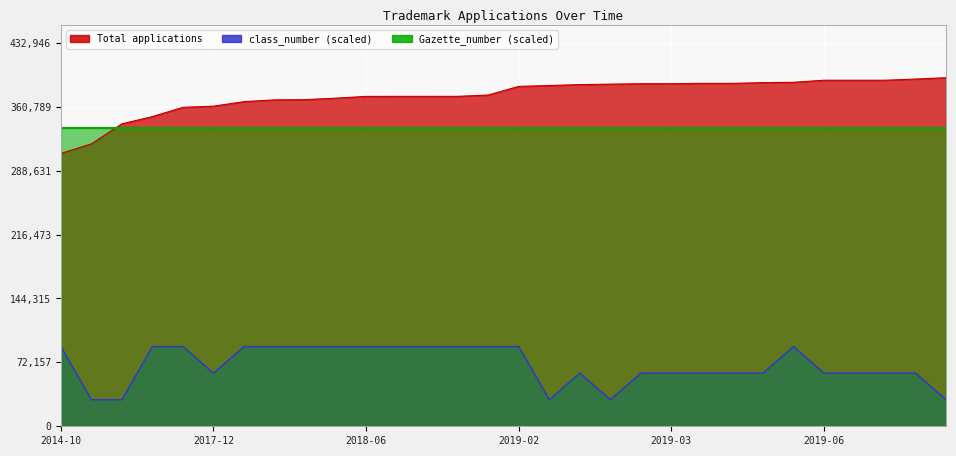

What is the highest value of the Total applications series?

393588